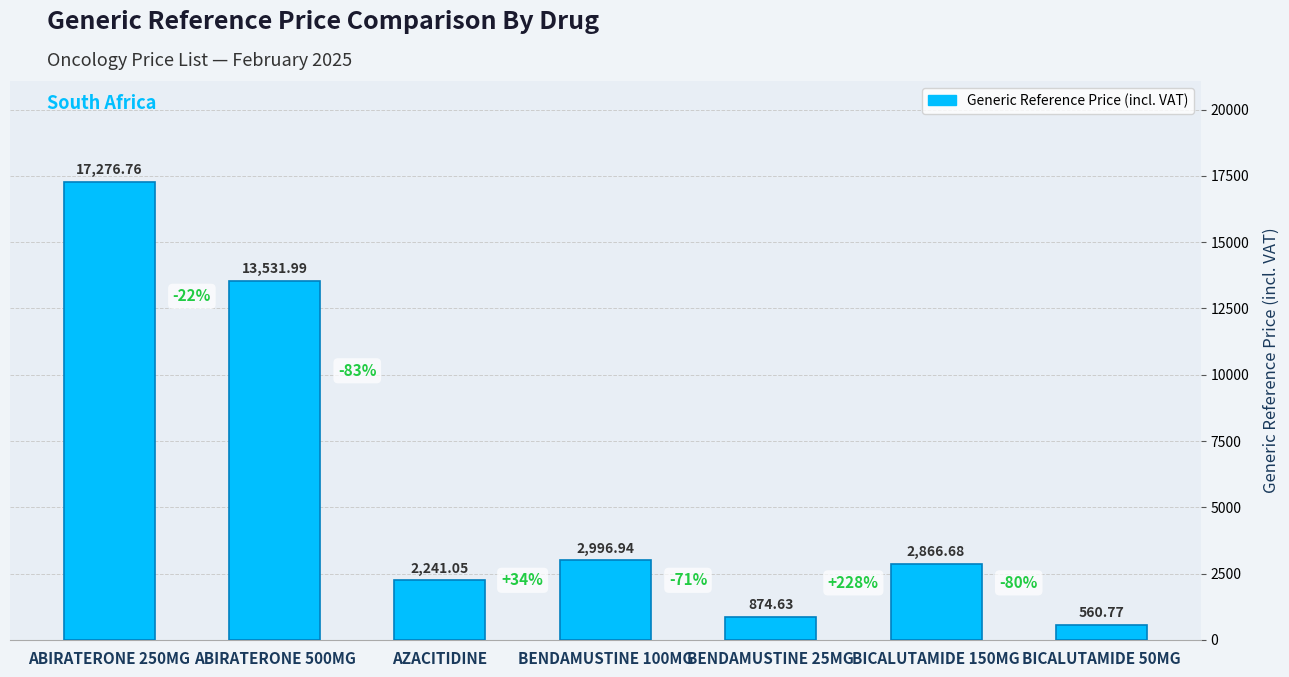

What is the difference between the second highest and second lowest values?

12657.4